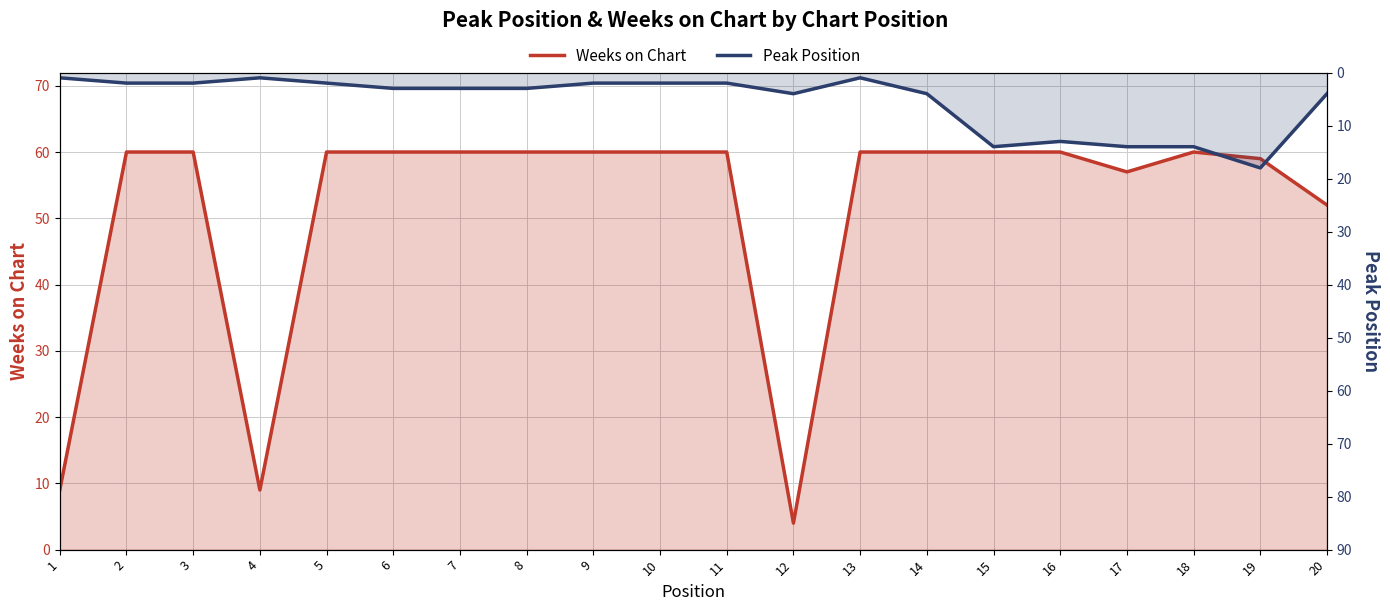

What are all the series names shown in the legend?

Weeks on Chart, Peak Position